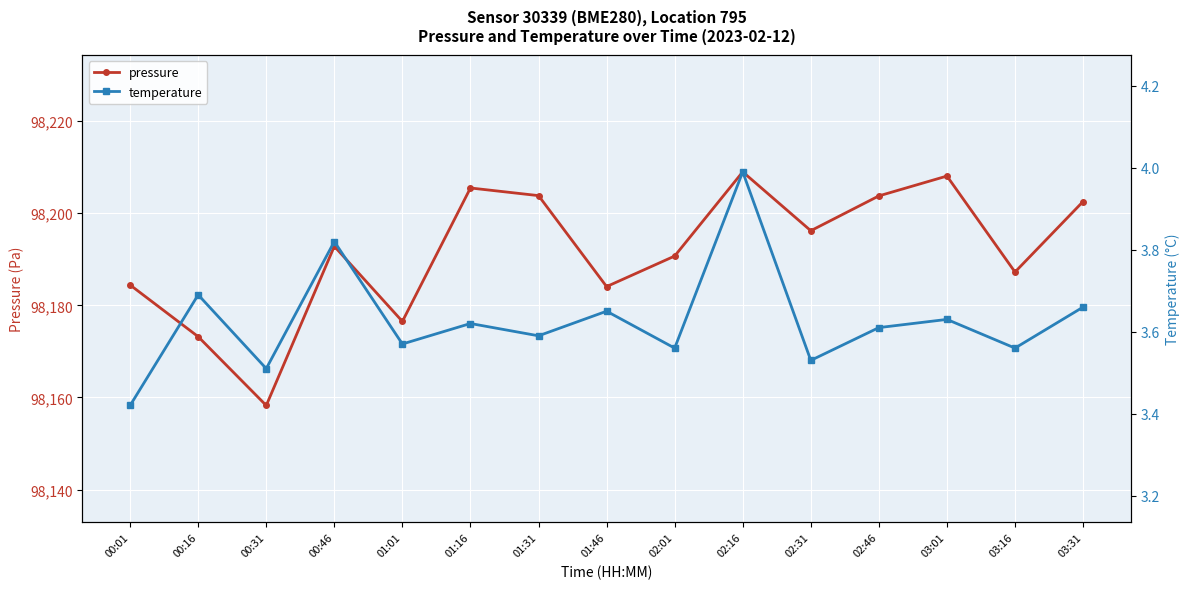

Is the value of temperature at 00:01 greater than the value of pressure at 02:46?

No